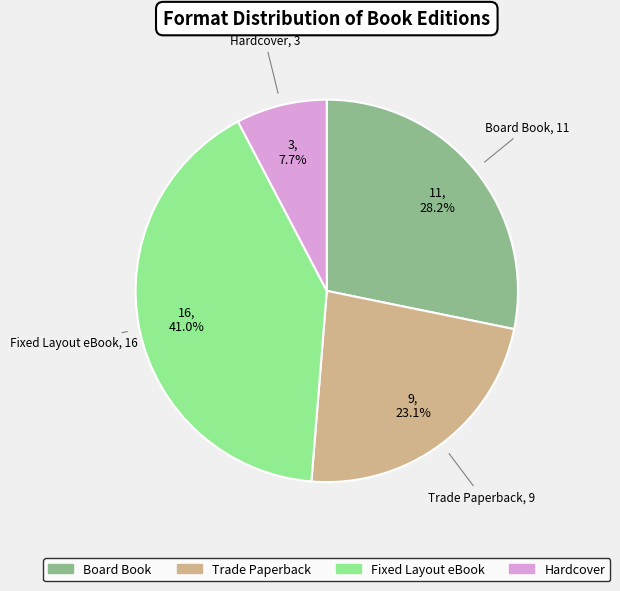

How much of the chart is everything except Fixed Layout eBook?

59.0%